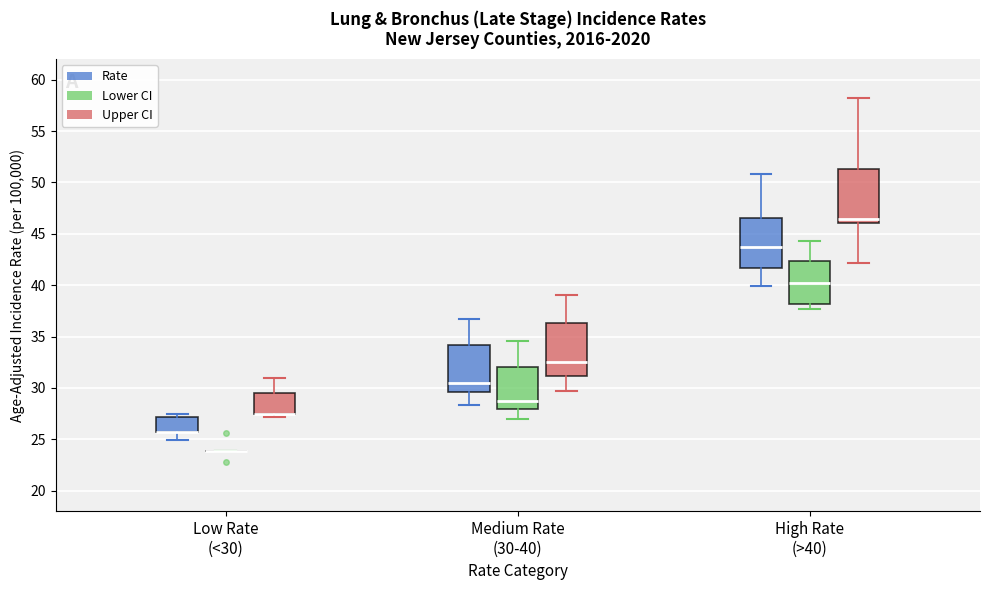

Reading left to right, transcribe this box plot: for each box, give where its median line is, the range the box spans, and where its two whiskers end, as read against the y-axis. The values are not printed on the chart, so give them approximately, as read against the axis.

Low Rate (<30) (Rate): median 25.5 (drawn on the box's lower edge), box 25.5 to 27.0, whiskers 25.0 to 27.5
Low Rate (<30) (Lower CI): box collapsed to a line at 24.0, whiskers 24.0 to 24.0
Low Rate (<30) (Upper CI): median 27.5 (drawn on the box's lower edge), box 27.5 to 29.5, whiskers 27.0 to 31.0
Medium Rate (30-40) (Rate): median 30.5, box 29.5 to 34.0, whiskers 28.5 to 36.5
Medium Rate (30-40) (Lower CI): median 28.5, box 28.0 to 32.0, whiskers 27.0 to 34.5
Medium Rate (30-40) (Upper CI): median 32.5, box 31.0 to 36.5, whiskers 29.5 to 39.0
High Rate (>40) (Rate): median 43.5, box 41.5 to 46.5, whiskers 40.0 to 51.0
High Rate (>40) (Lower CI): median 40.0, box 38.0 to 42.5, whiskers 37.5 to 44.5
High Rate (>40) (Upper CI): median 46.5, box 46.0 to 51.5, whiskers 42.0 to 58.0